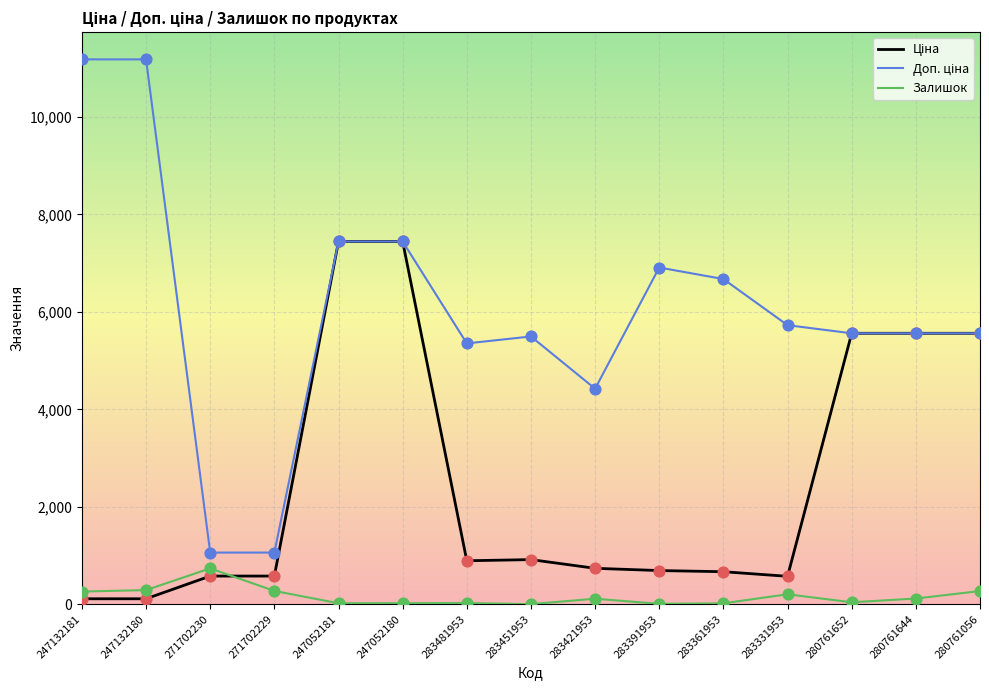

What is the greatest value displayed?

11182.0